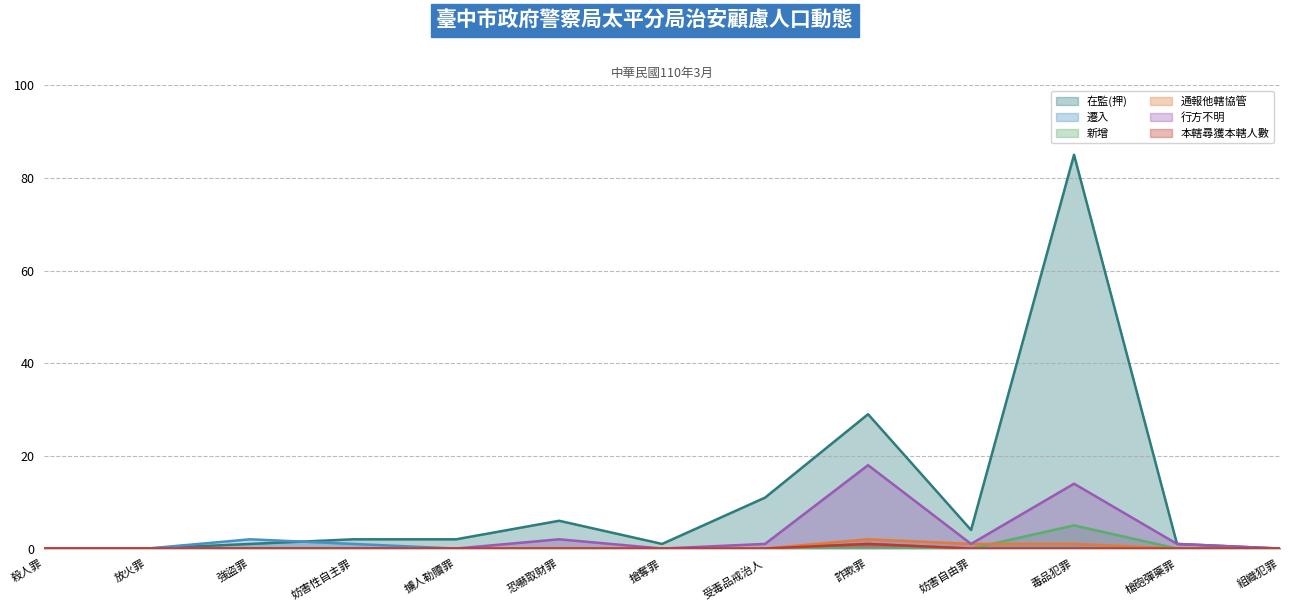

True or false: 行方不明 has more than 2 points higher than both neighbors.

True